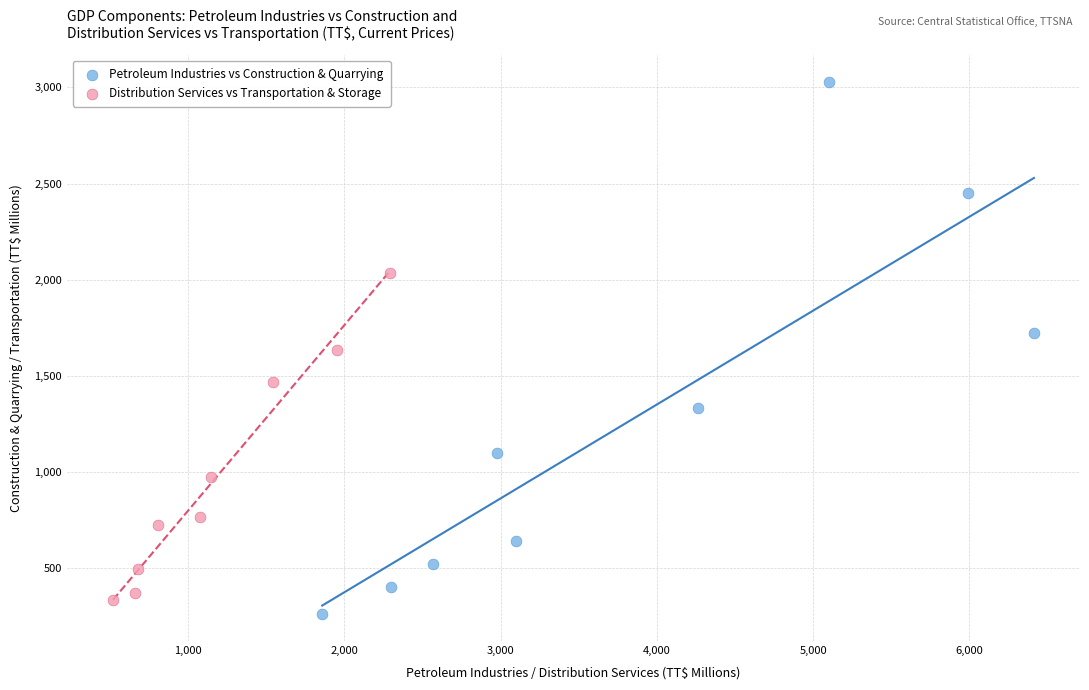

What are all the series names shown in the legend?

Petroleum Industries vs Construction & Quarrying, Distribution Services vs Transportation & Storage